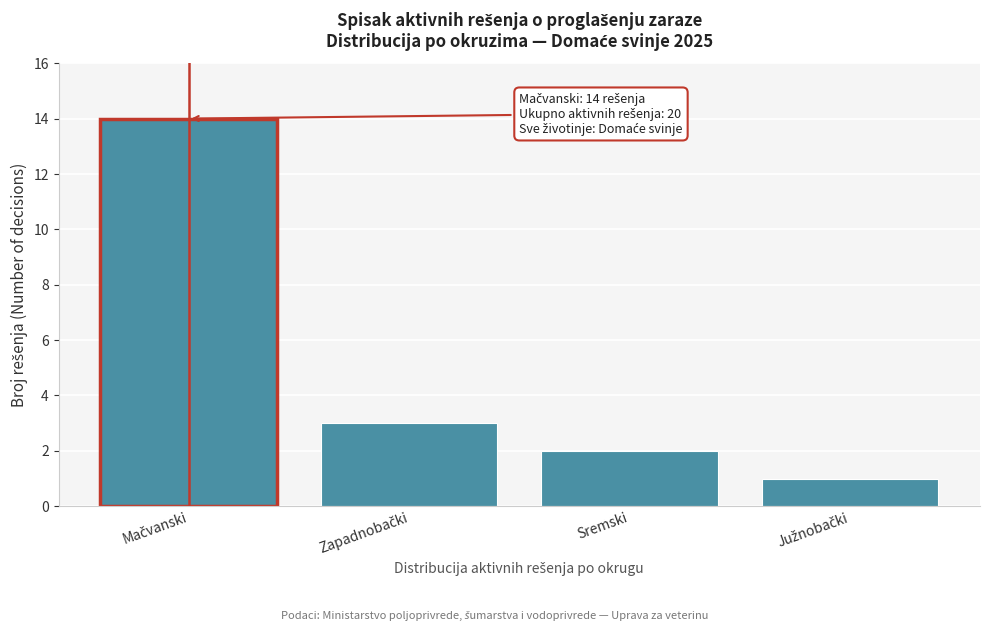

Reading left to right, list all the values displayed in this chart.

14	3	2	1